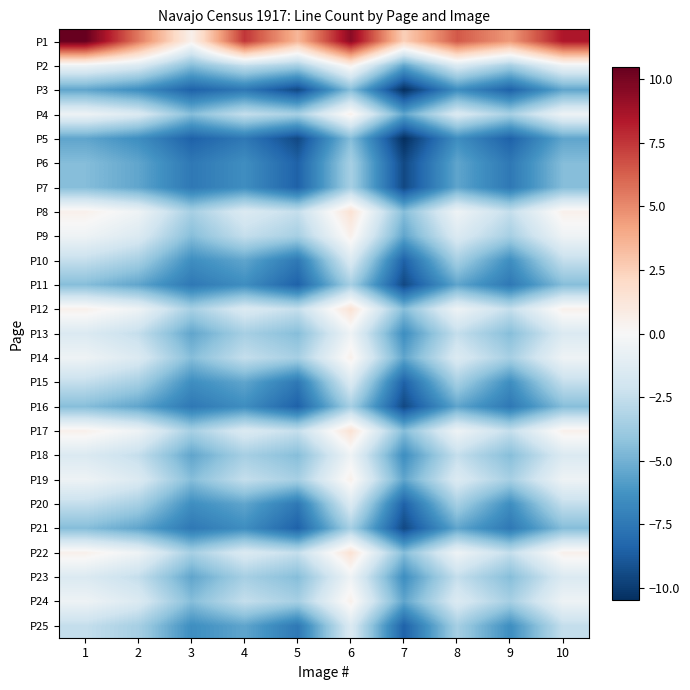

Which category has the highest value across all series?

1